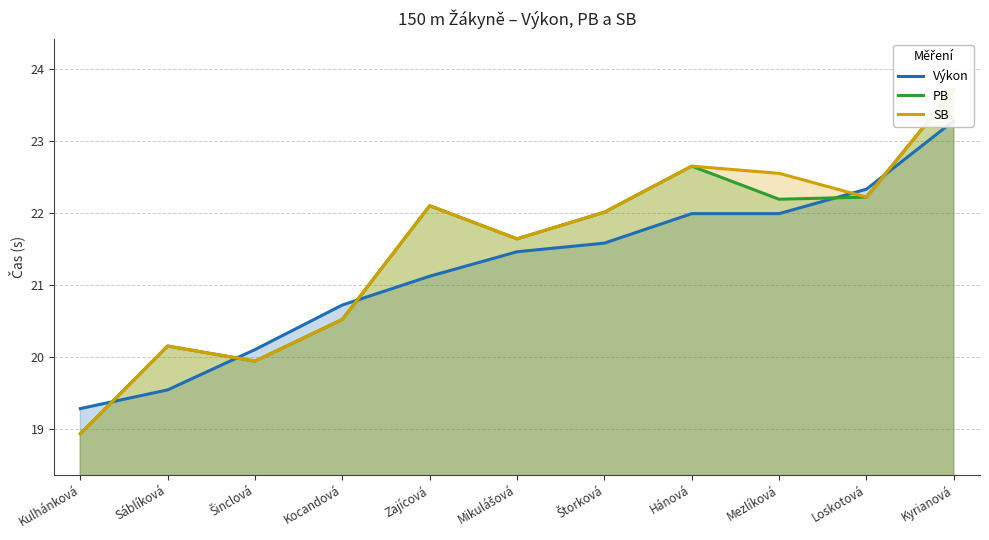

At which category is the sum across all series the highest?

Kyrianová